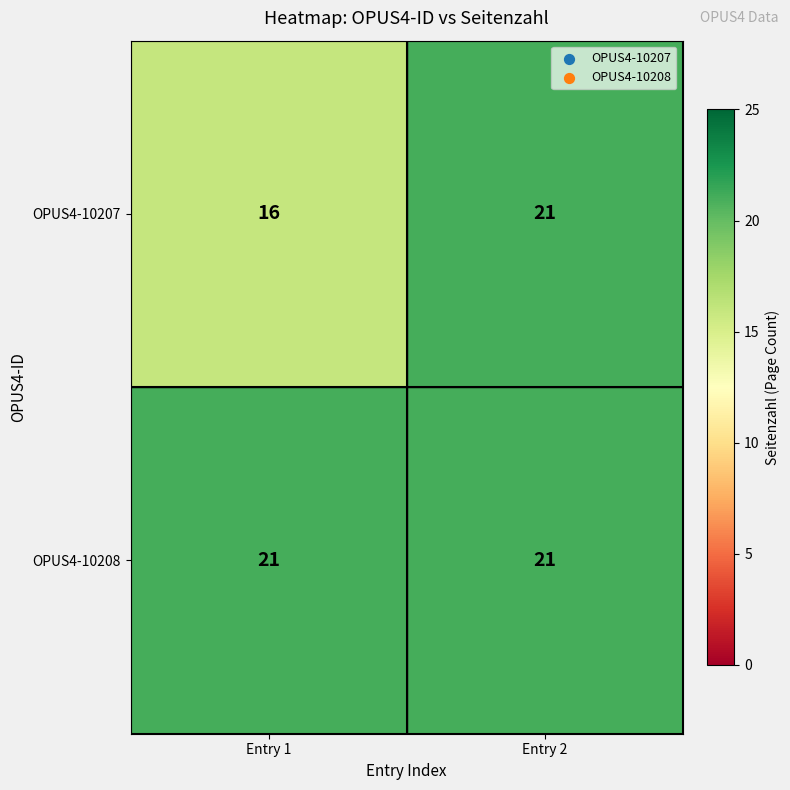

Reading left to right, list all the values displayed in this chart.

OPUS4-10207: 16	21
OPUS4-10208: 21	21